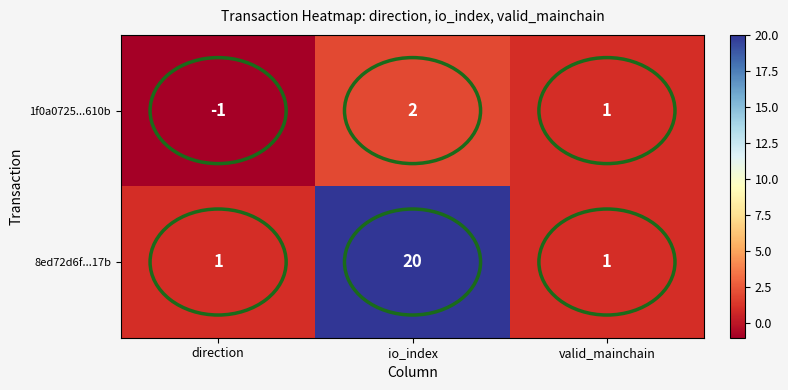

How many 1f0a0725...610b values are between -1 and 2?

3